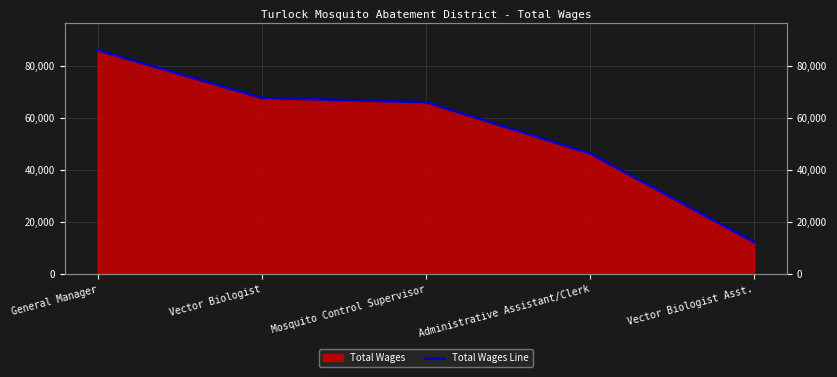

What is the value of the 3rd point from the left?

65940